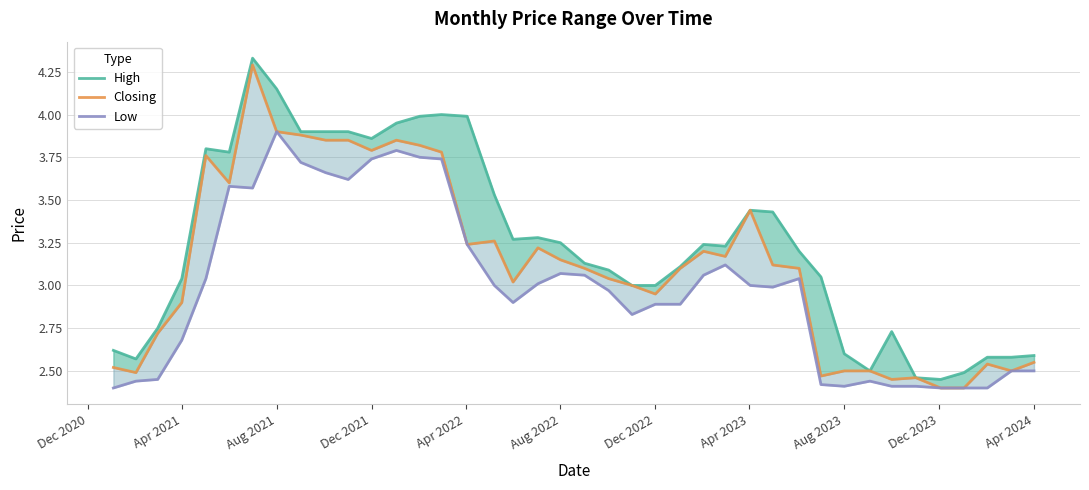

Reading left to right, what are all the values shown in this chart?

High: 2.6	2.6	2.8	3.0	3.8	3.8	4.3	4.2	3.9	3.9	3.9	3.9	4.0	4.0	4.0	4.0	3.5	3.3	3.3	3.2	3.1	3.1	3.0	3.0	3.1	3.2	3.2	3.4	3.4	3.2	3.0	2.6	2.5	2.7	2.5	2.5	2.5	2.6	2.6	2.6
Closing: 2.5	2.5	2.7	2.9	3.8	3.6	4.3	3.9	3.9	3.9	3.9	3.8	3.9	3.8	3.8	3.2	3.3	3.0	3.2	3.1	3.1	3.0	3.0	3.0	3.1	3.2	3.2	3.4	3.1	3.1	2.5	2.5	2.5	2.5	2.5	2.4	2.4	2.5	2.5	2.5
Low: 2.4	2.4	2.5	2.7	3.0	3.6	3.6	3.9	3.7	3.7	3.6	3.7	3.8	3.8	3.7	3.2	3.0	2.9	3.0	3.1	3.1	3.0	2.8	2.9	2.9	3.1	3.1	3.0	3.0	3.0	2.4	2.4	2.4	2.4	2.4	2.4	2.4	2.4	2.5	2.5